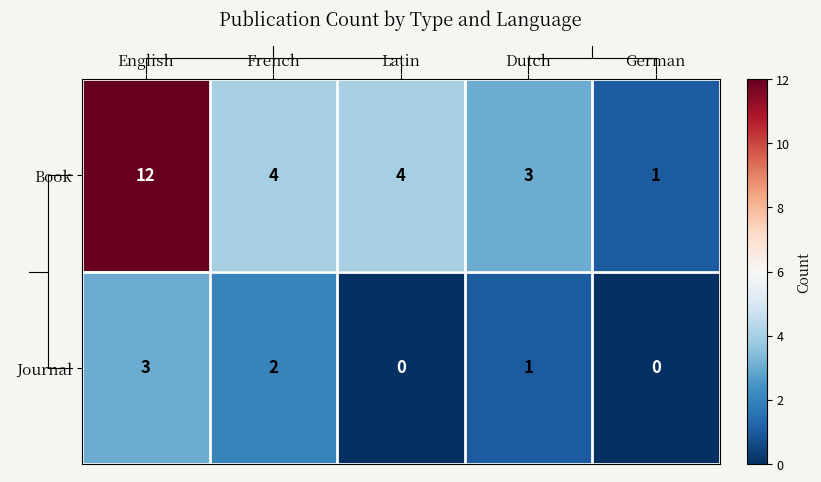

What is the difference between the maximum and minimum values in the Book series?

11